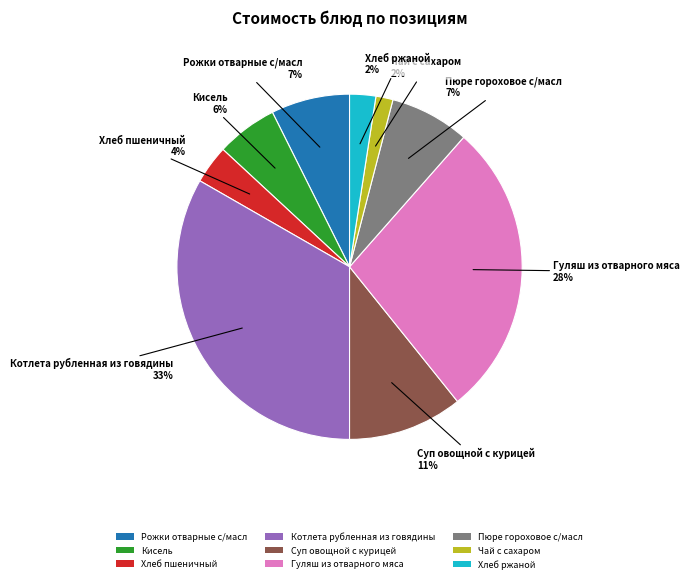

How many slices are in this pie chart?

9